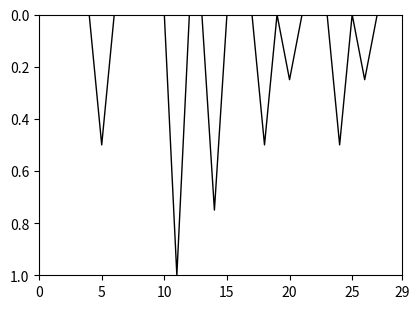

What is the difference between the maximum and minimum values?

1.0